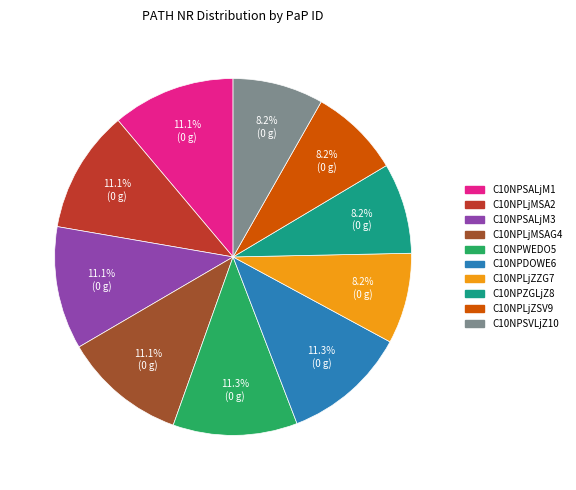

Do C10NPLjMSAG4 and C10NPLjZZG7 together represent more than half of the pie?

No